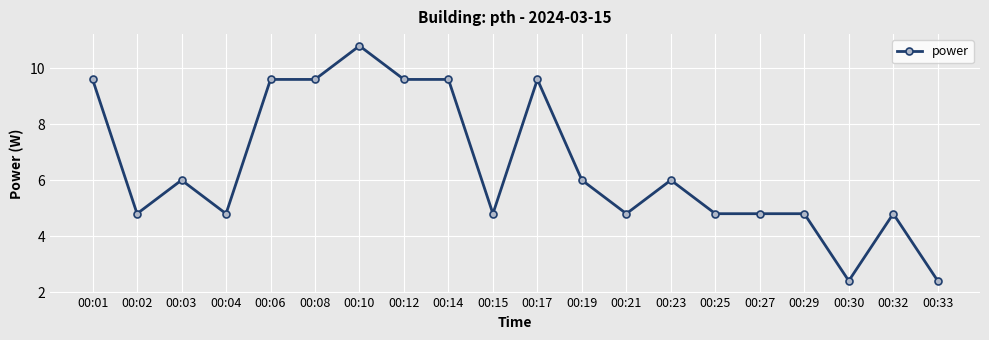

Read the value at 00:08.

9.6